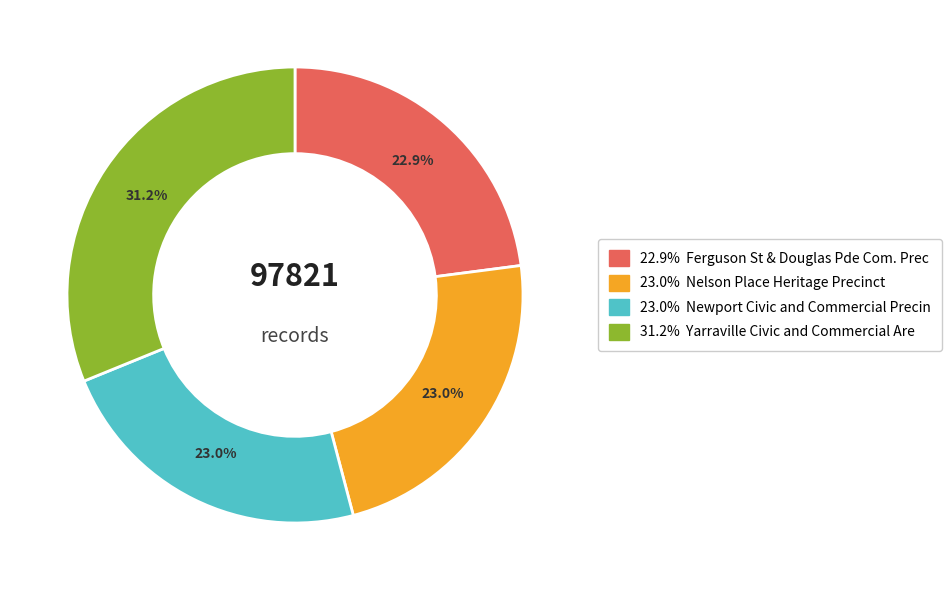

Is there any slice that represents more than half of the pie?

No